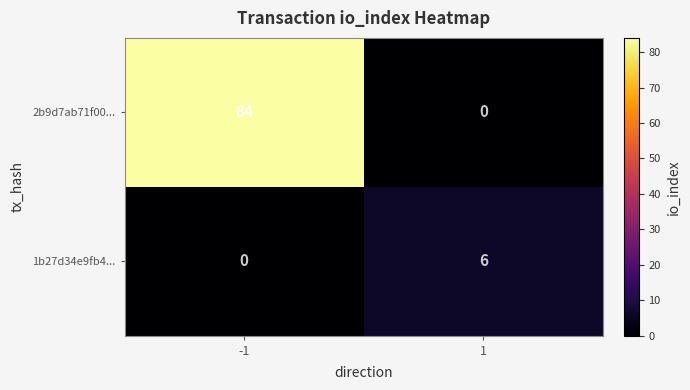

What value does the 2b9d7ab71f00... series have at -1?

84